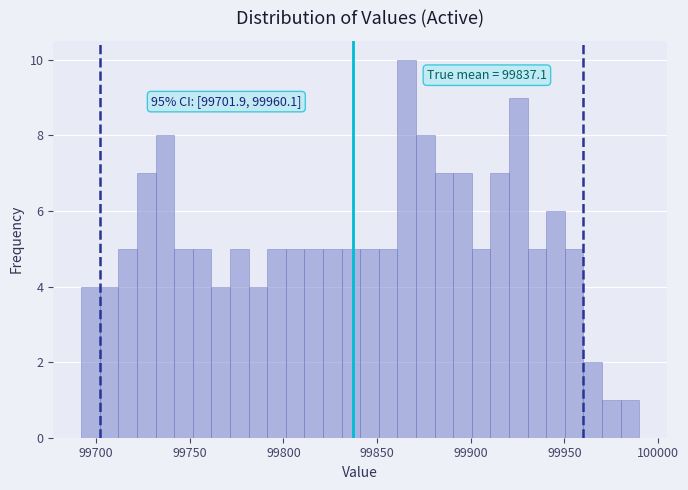

Around what value on the x-axis is the tallest bar? Give the approximate position of its centre, as read against the axis.

99865